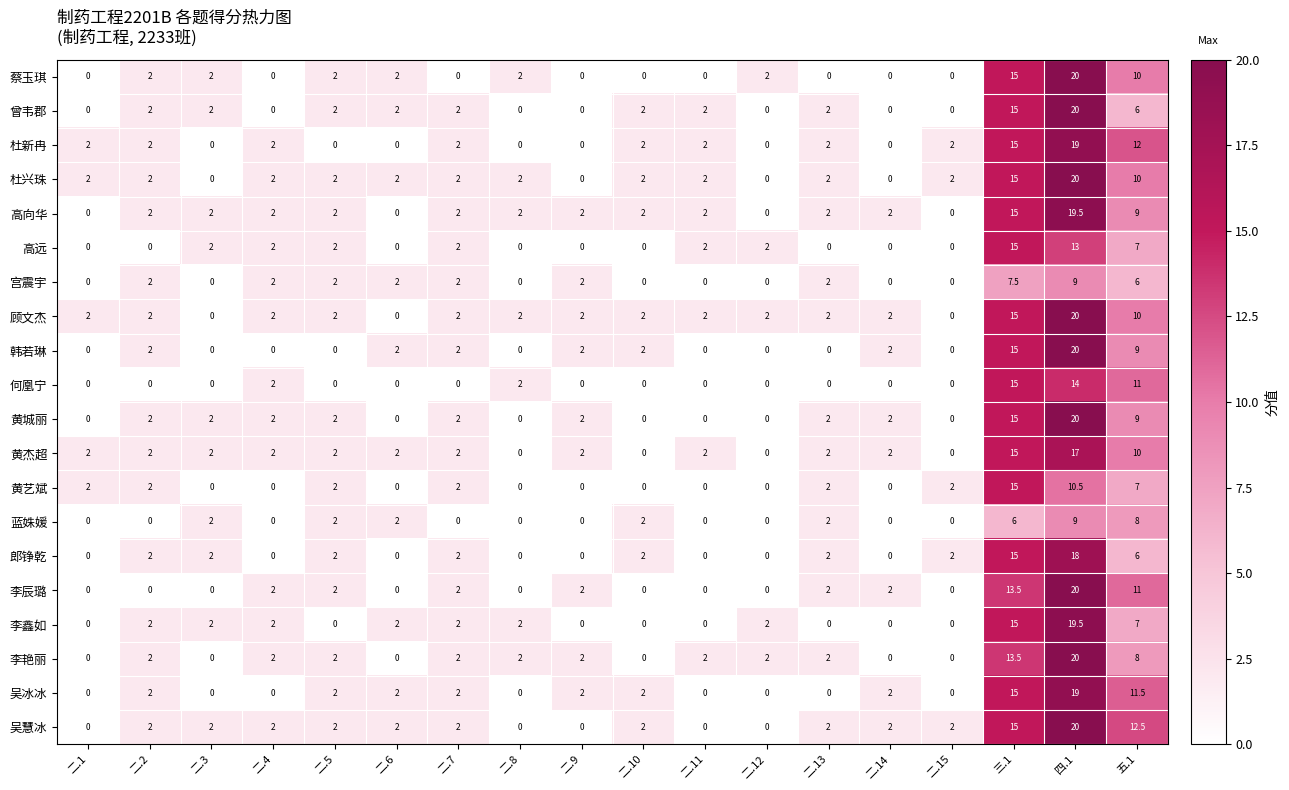

What is the spread (max minus min) of values at 二.3?

2.0